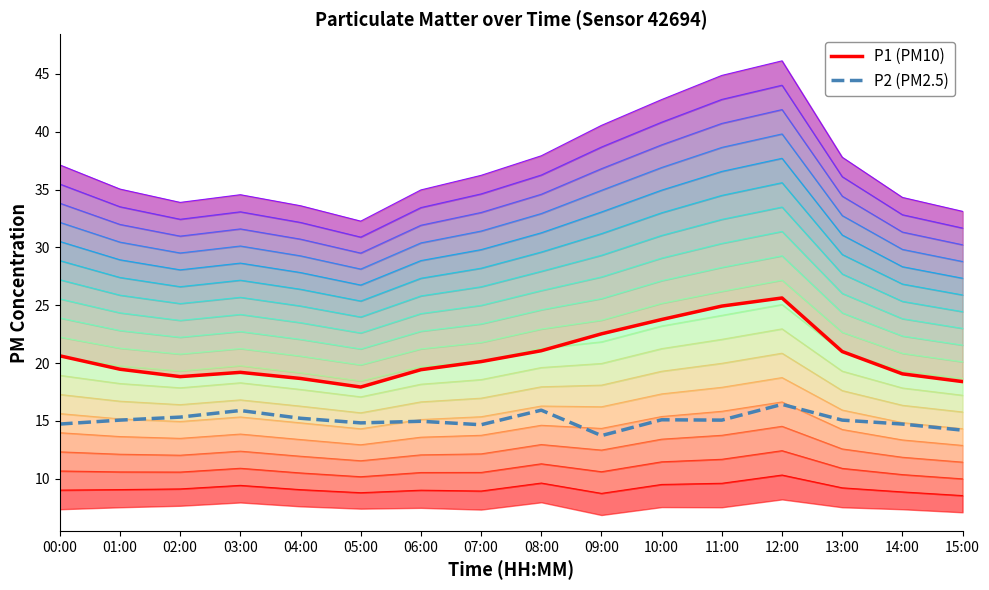

Which series has the largest total across all categories?

P1 (PM10)